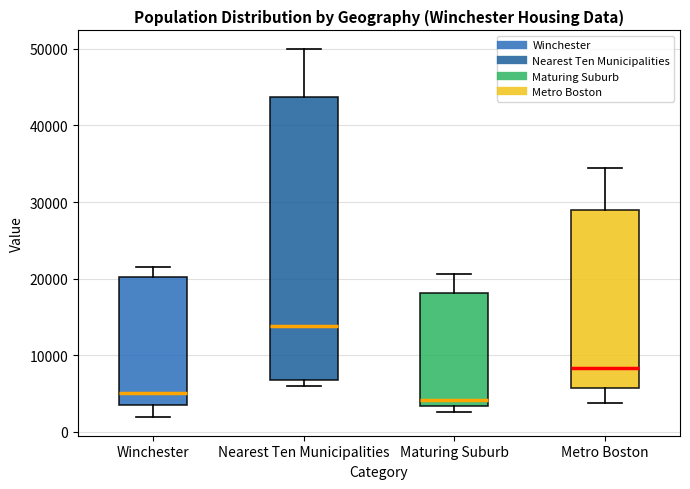

Which box's median line is the highest?

Nearest Ten Municipalities